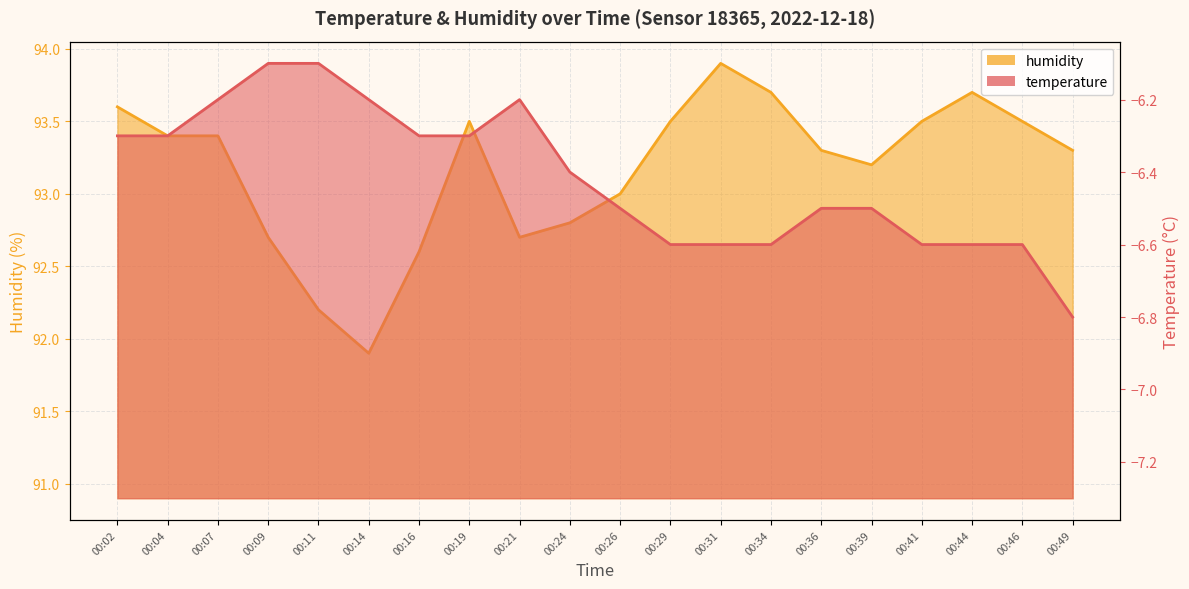

What are all the series names shown in the legend?

temperature, humidity